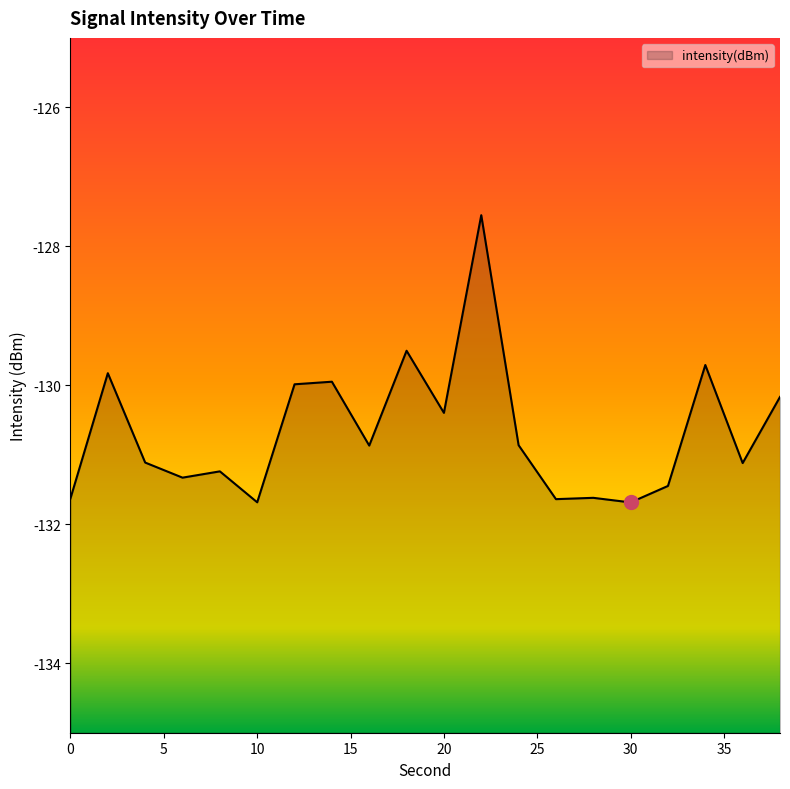

What is the value of the 20th point from the left?

-130.2